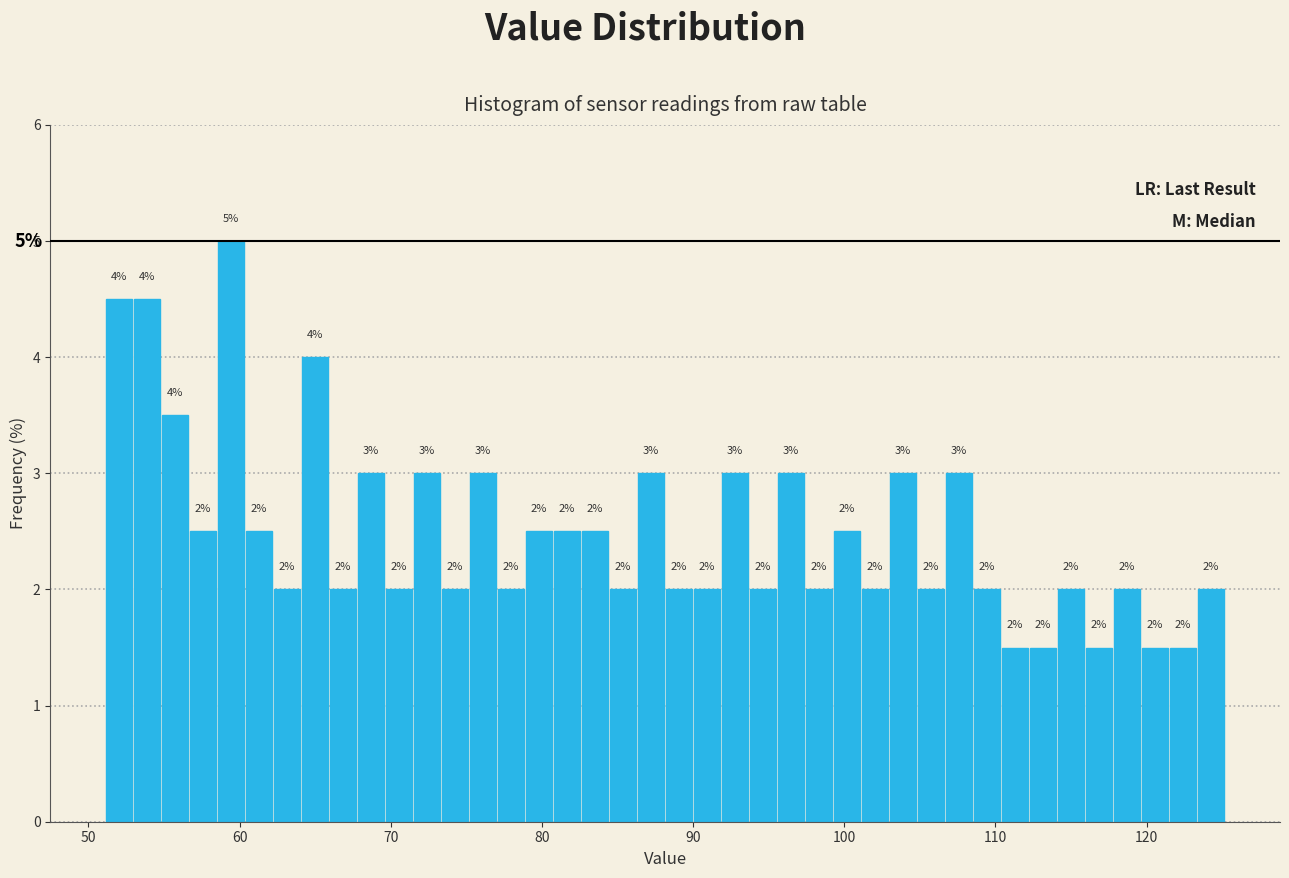

Around what value on the x-axis is the tallest bar? Give the approximate position of its centre, as read against the axis.

59